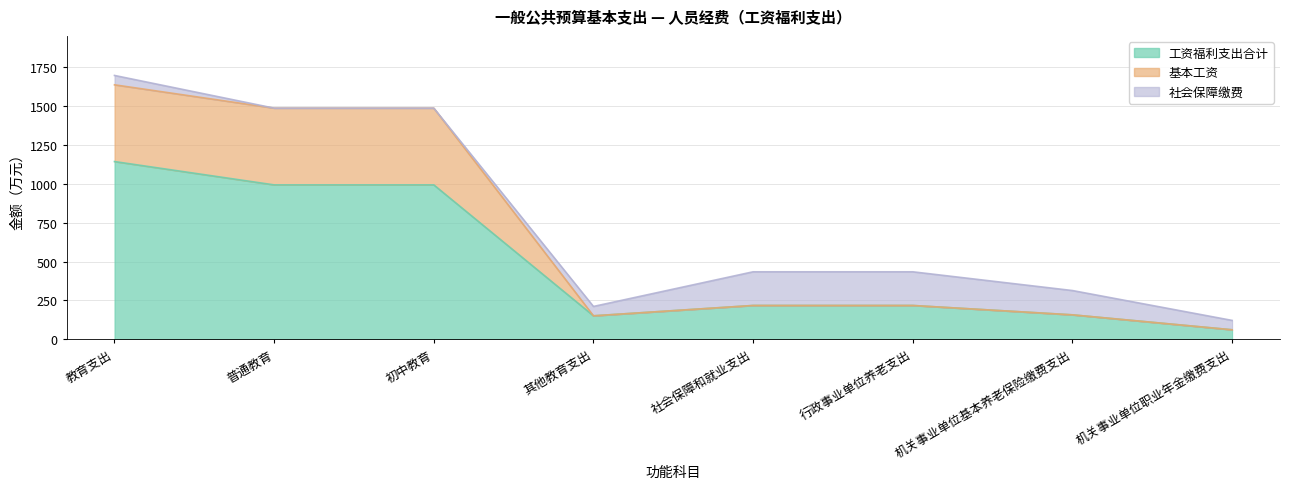

True or false: 工资福利支出合计 and 基本工资 cross at least once.

False